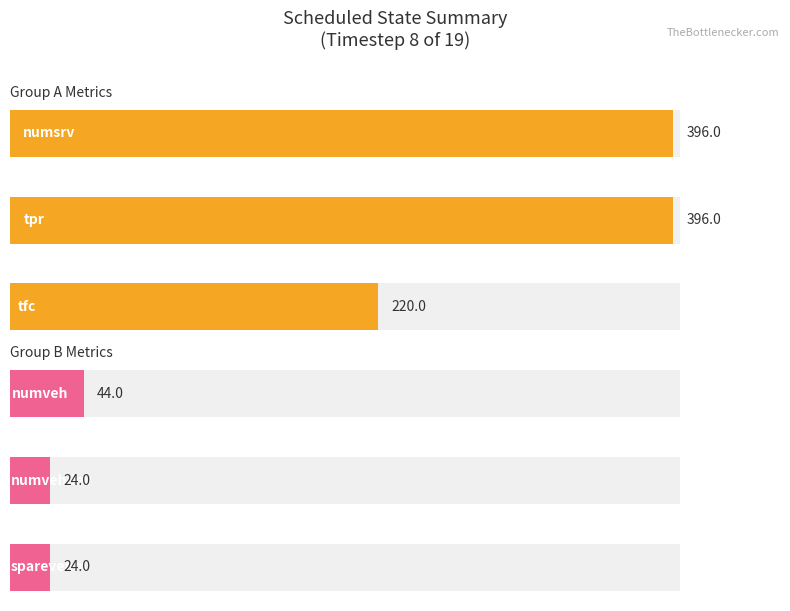

What is the label of the 2nd bar from the right?

numsrv / tpr